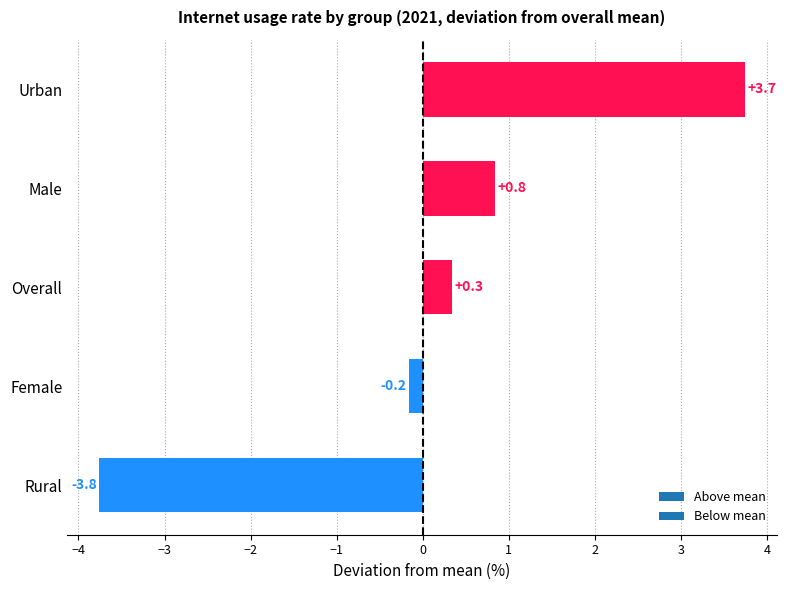

What is the difference between the values at Urban and Overall?

3.4